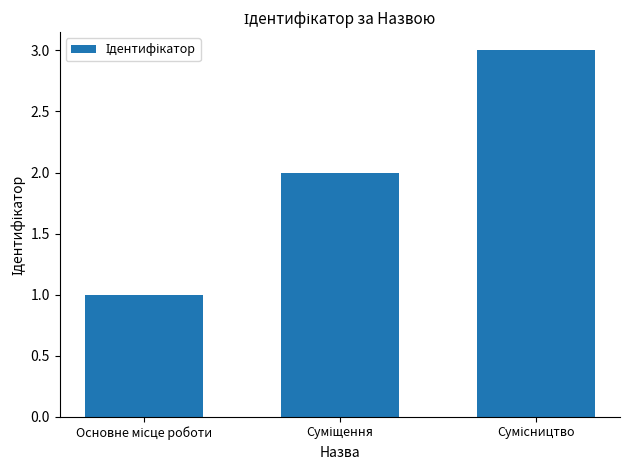

What is the maximum value shown in the chart?

3